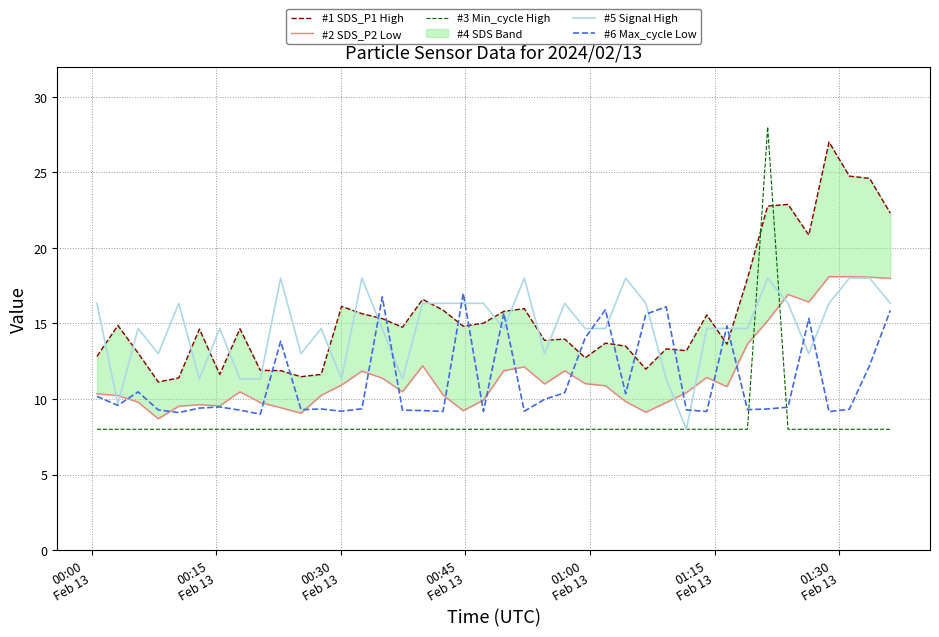

What is the lowest value of the #3 Min_cycle High series?

8.0